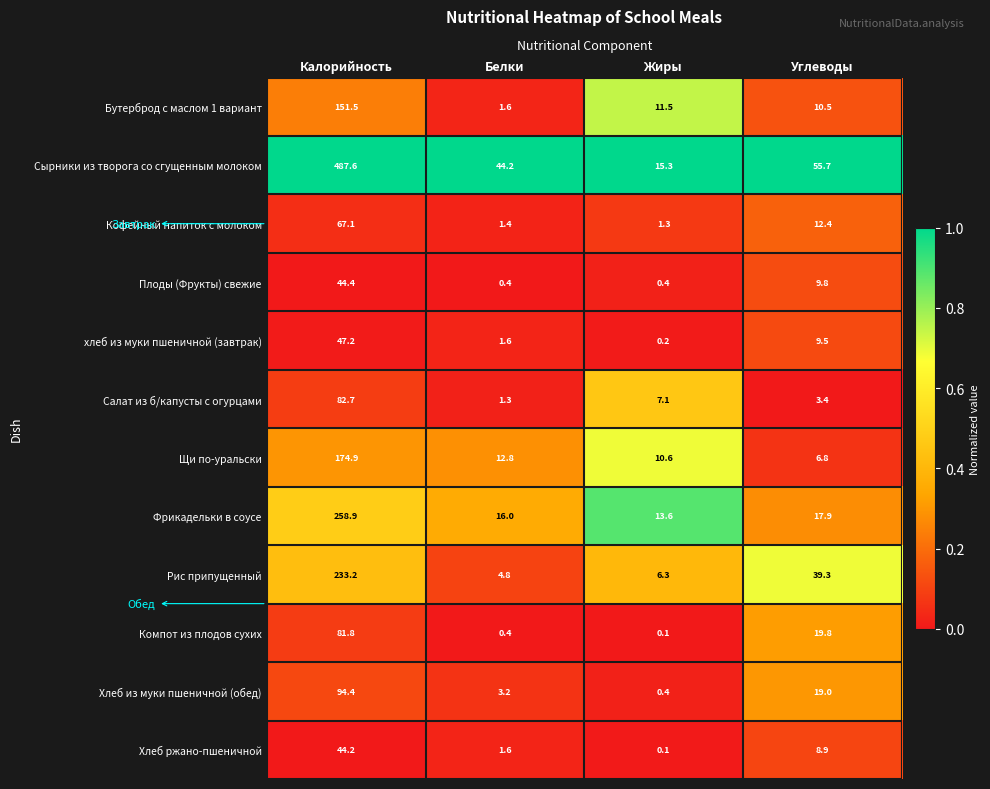

Which series has the largest total across all categories?

Сырники из творога со сгущенным молоком